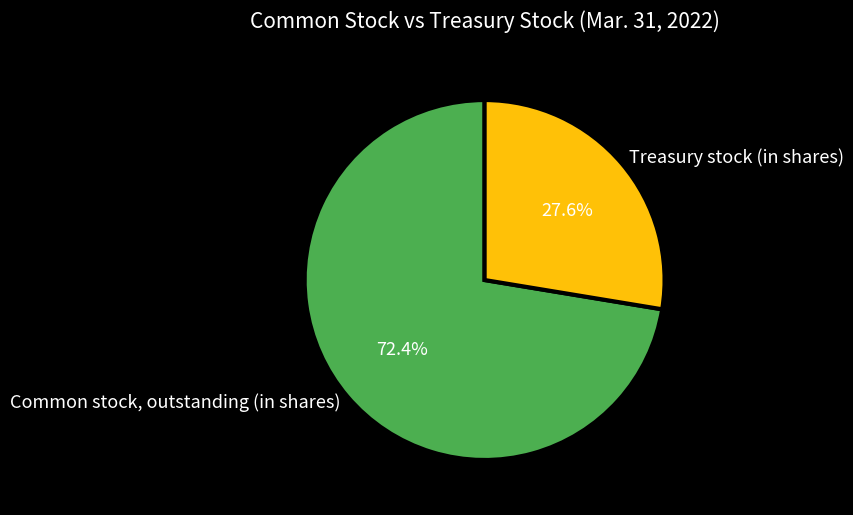

Between Treasury stock (in shares) and Common stock, outstanding (in shares), which is larger?

Common stock, outstanding (in shares)